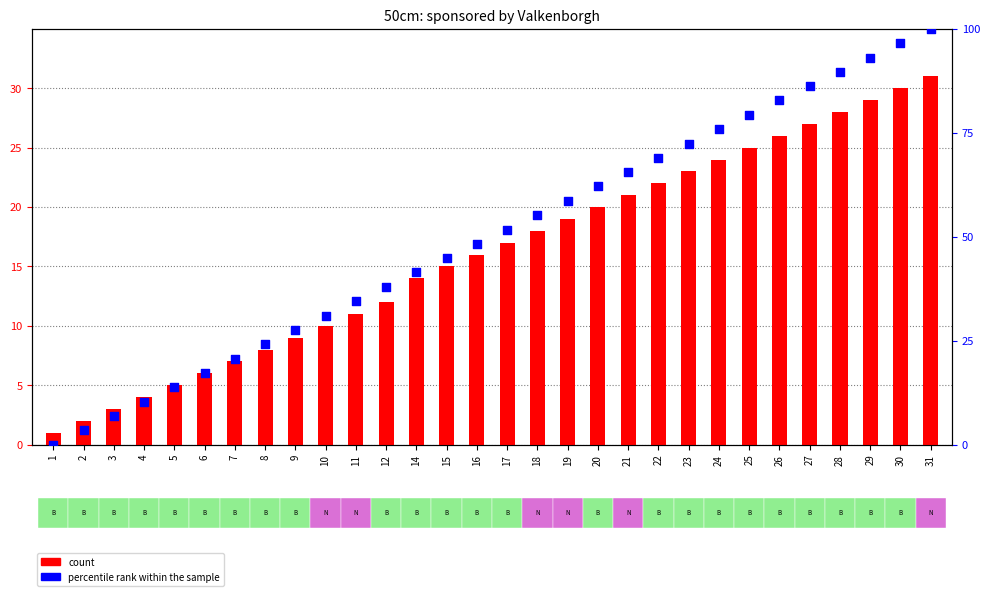

Is the value of percentile rank within the sample at 12 greater than the value of count at 18?

Yes